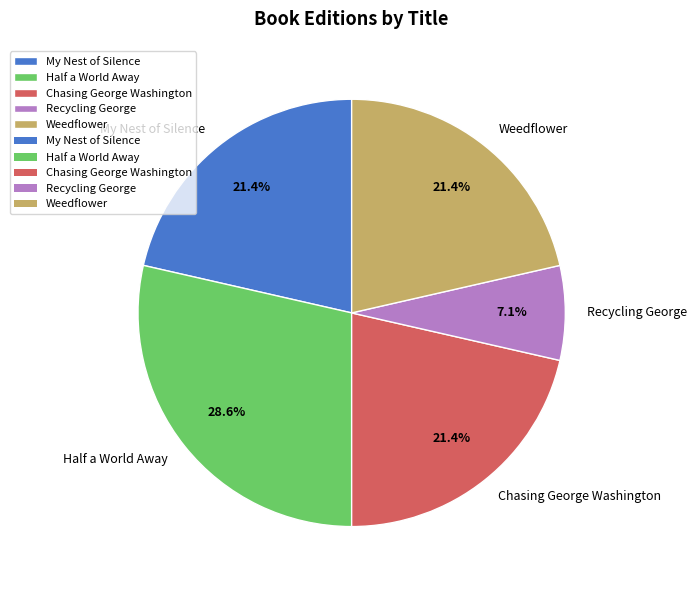

Is there a majority slice in this chart?

No